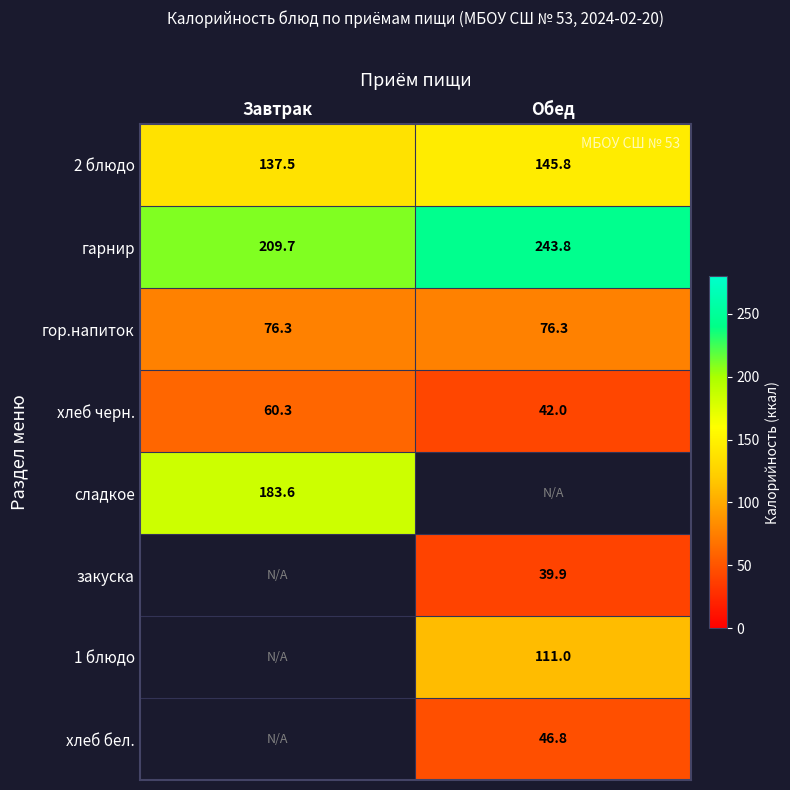

What is the sum of all гор.напиток values?

152.6